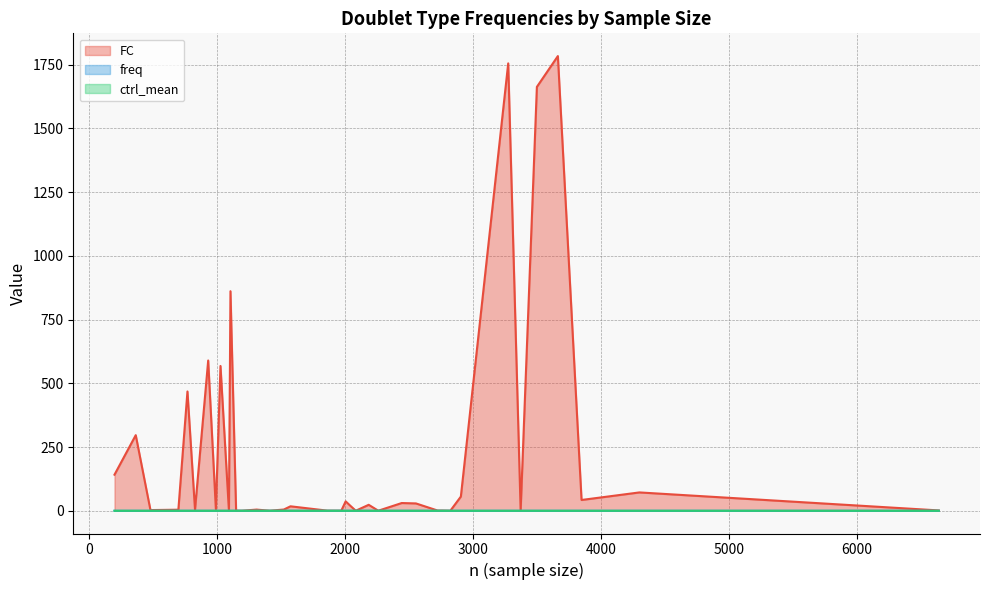

How many lines are shown in the chart?

3